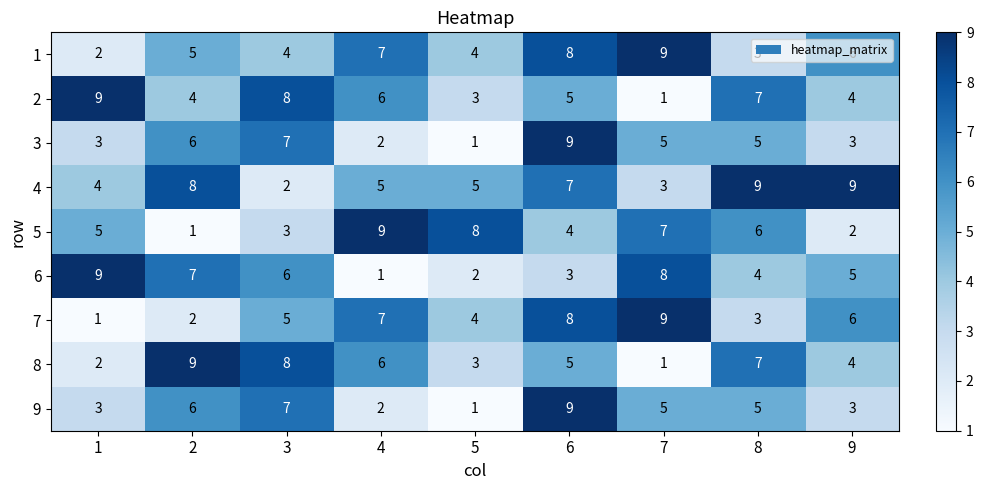

What value does the 4 series have at 5?

5